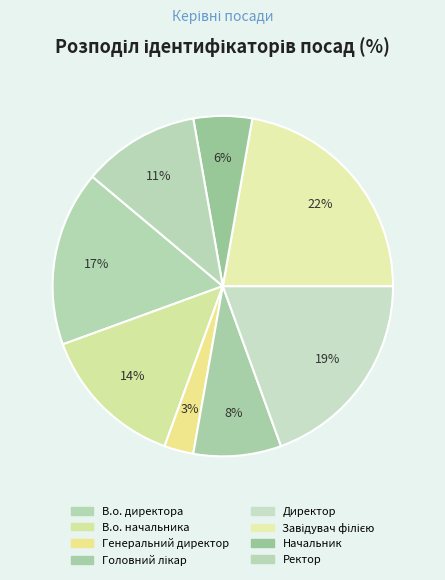

To the nearest percent, what is the difference between the largest and smallest slice percentages?

19%